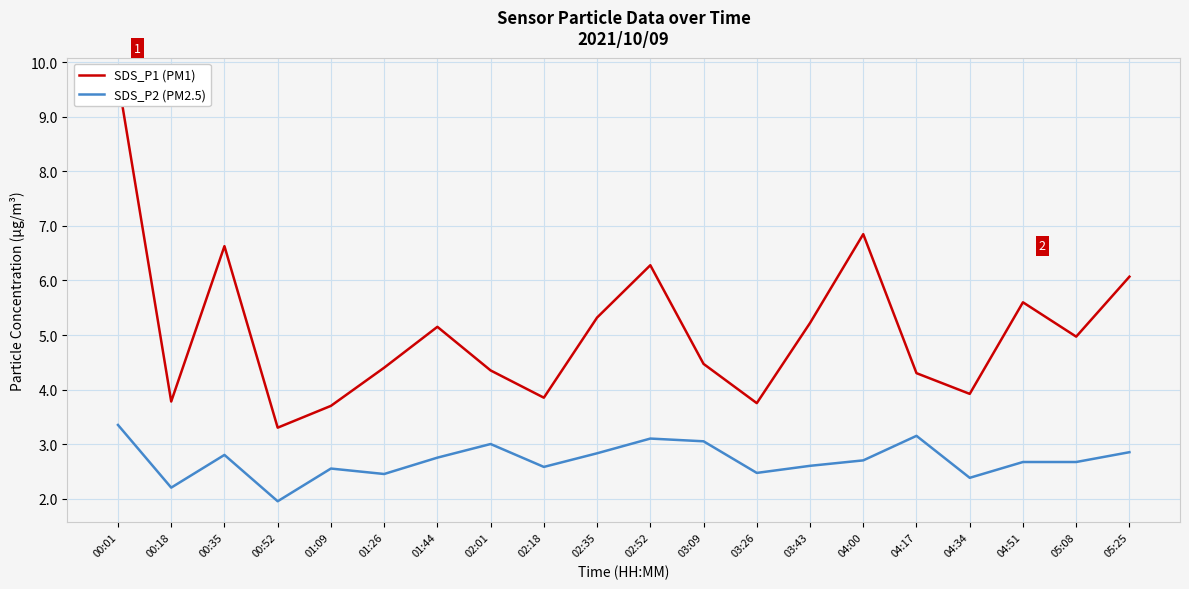

At which category does the chart reach its minimum across all series?

00:52